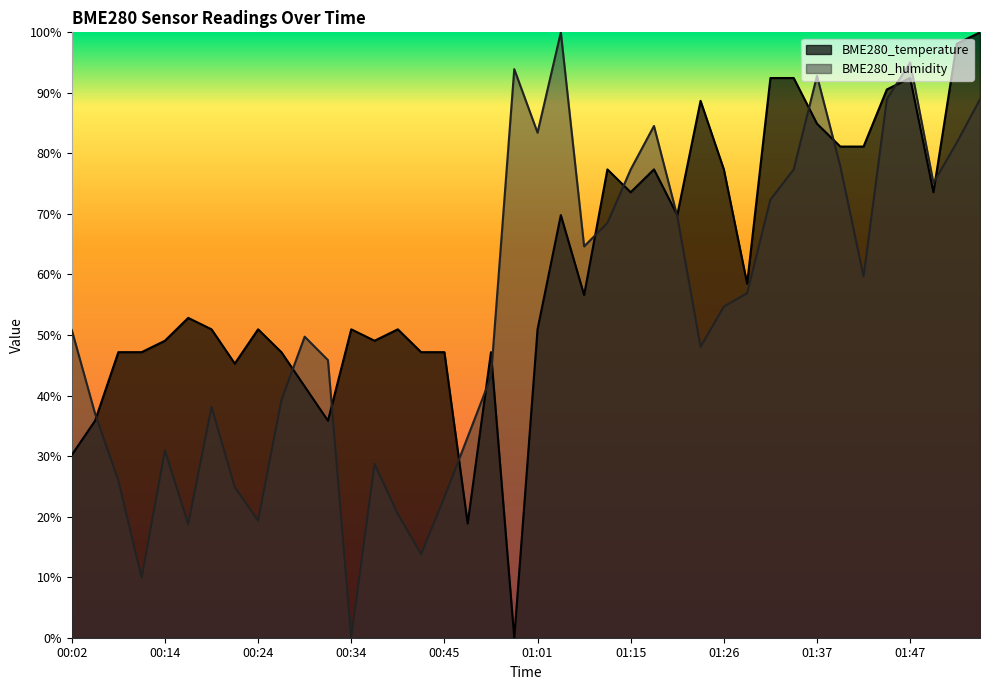

Reading left to right, what are all the values shown in this chart?

BME280_temperature: 00:02=0.3	00:06=0.4	00:08=0.5	00:11=0.5	00:14=0.5	00:16=0.5	00:19=0.5	00:22=0.5	00:24=0.5	00:27=0.5	00:29=0.4	00:32=0.4	00:34=0.5	00:37=0.5	00:39=0.5	00:42=0.5	00:45=0.5	00:48=0.2	00:51=0.5	00:58=0.0	01:01=0.5	01:07=0.7	01:10=0.6	01:13=0.8	01:15=0.7	01:18=0.8	01:21=0.7	01:23=0.9	01:26=0.8	01:29=0.6	01:31=0.9	01:34=0.9	01:37=0.8	01:39=0.8	01:42=0.8	01:45=0.9	01:47=0.9	01:50=0.7	01:53=1.0	01:55=1.0
BME280_humidity: 00:02=0.5	00:06=0.4	00:08=0.3	00:11=0.1	00:14=0.3	00:16=0.2	00:19=0.4	00:22=0.2	00:24=0.2	00:27=0.4	00:29=0.5	00:32=0.5	00:34=0.0	00:37=0.3	00:39=0.2	00:42=0.1	00:45=0.2	00:48=0.3	00:51=0.4	00:58=0.9	01:01=0.8	01:07=1.0	01:10=0.6	01:13=0.7	01:15=0.8	01:18=0.8	01:21=0.7	01:23=0.5	01:26=0.5	01:29=0.6	01:31=0.7	01:34=0.8	01:37=0.9	01:39=0.8	01:42=0.6	01:45=0.9	01:47=1.0	01:50=0.8	01:53=0.8	01:55=0.9